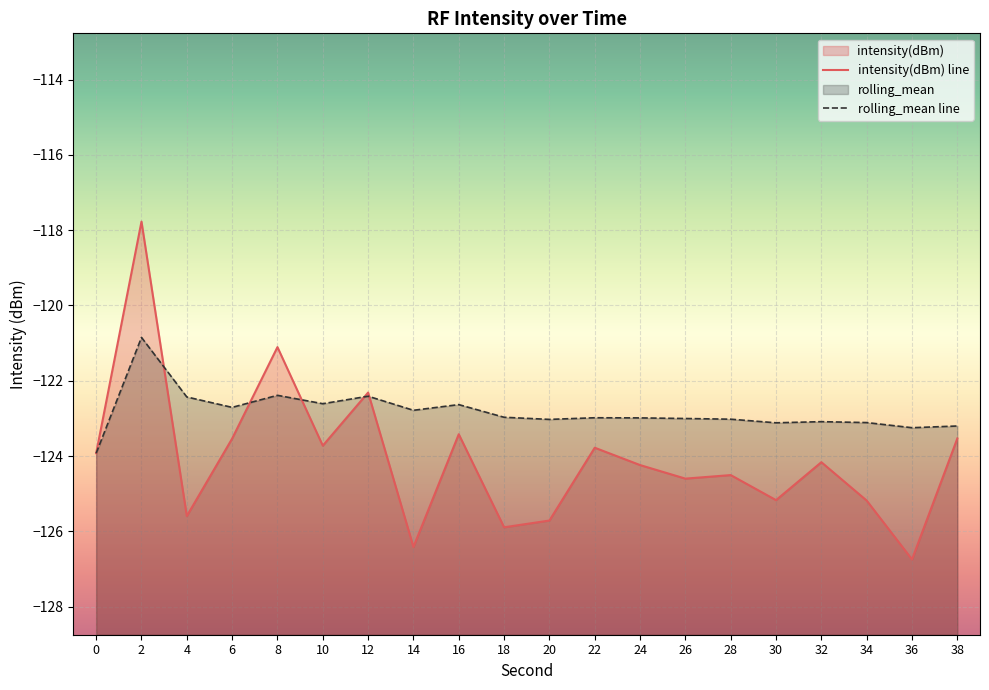

Which series changed the most between 12 and 24?

intensity(dBm)